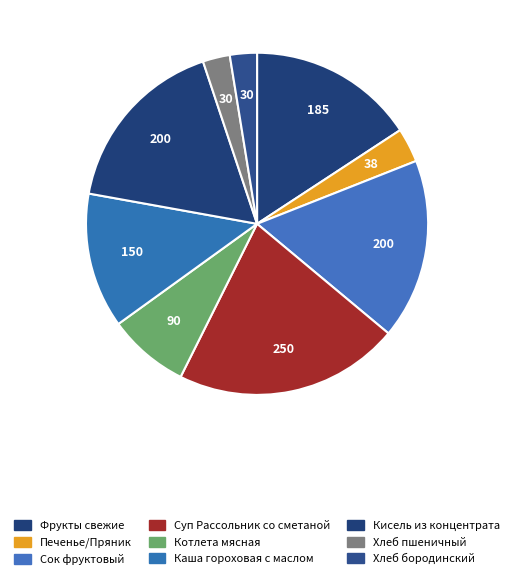

What percentage is the Хлеб пшеничный slice, to the nearest percent?

3%